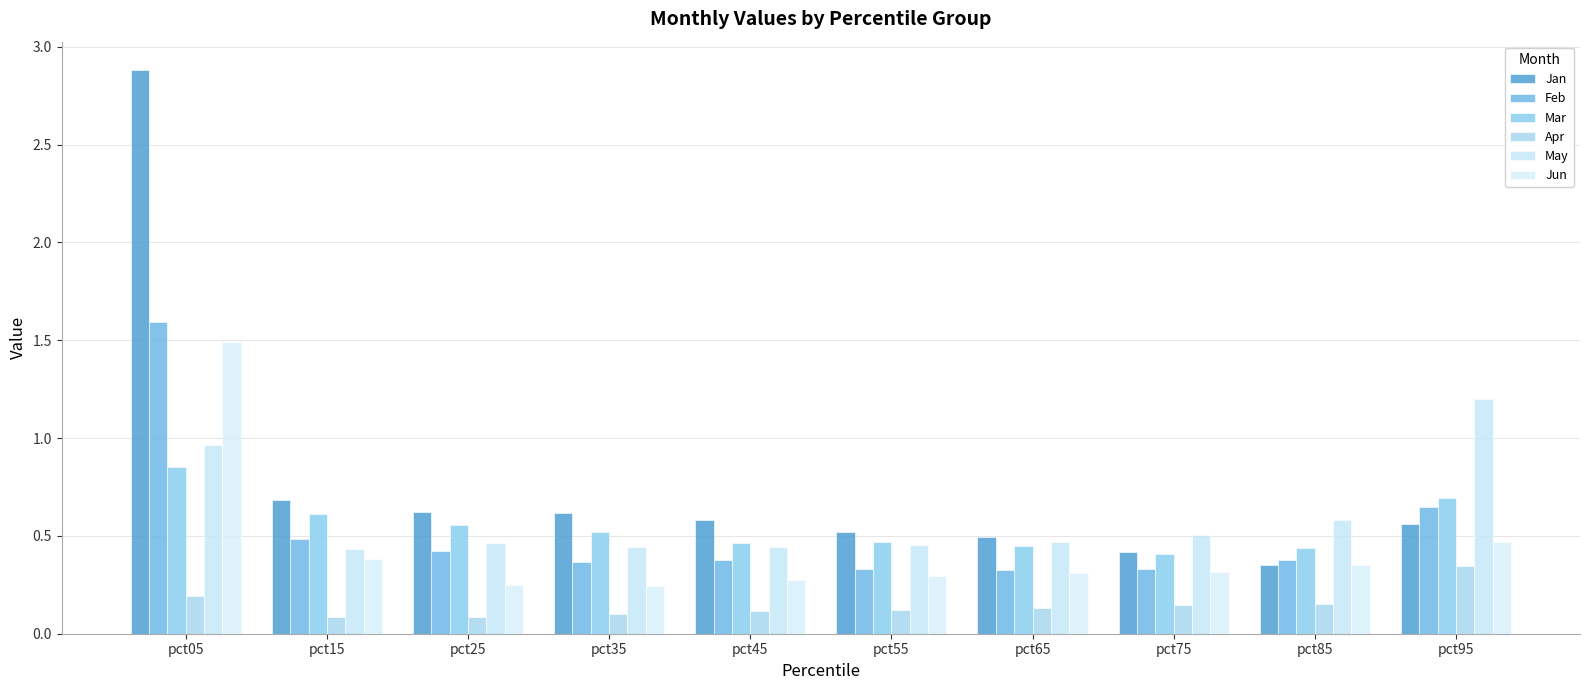

At which category is the sum across all series the highest?

pct05